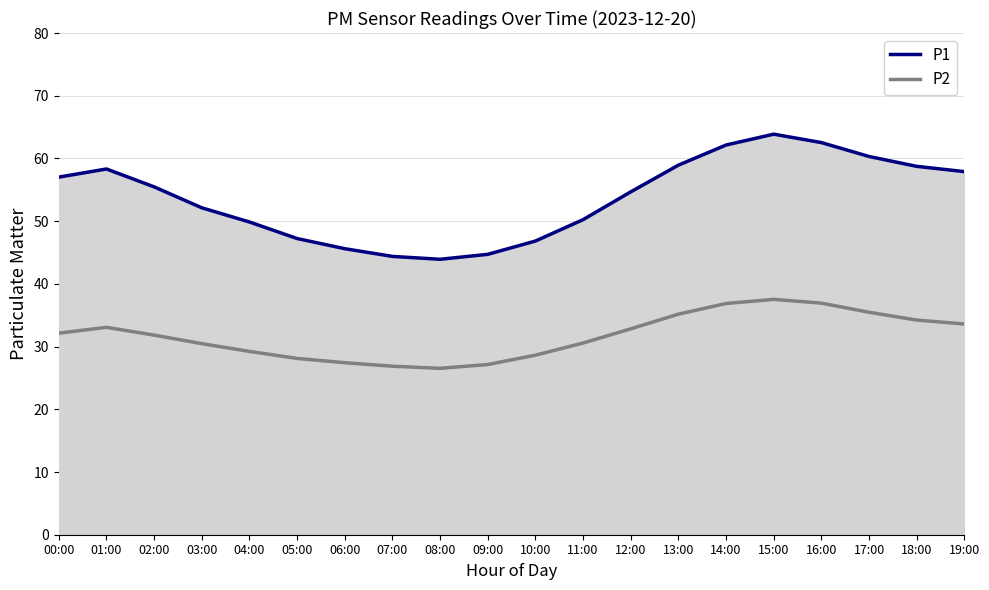

Reading right to left, extract all data points from this chart.

P1: 57.9	58.7	60.3	62.5	63.9	62.1	58.9	54.7	50.2	46.8	44.7	43.9	44.4	45.6	47.2	49.9	52.1	55.5	58.3	57.0
P2: 33.6	34.2	35.5	36.9	37.5	36.9	35.2	32.8	30.6	28.6	27.1	26.5	26.9	27.4	28.1	29.2	30.5	31.8	33.1	32.1